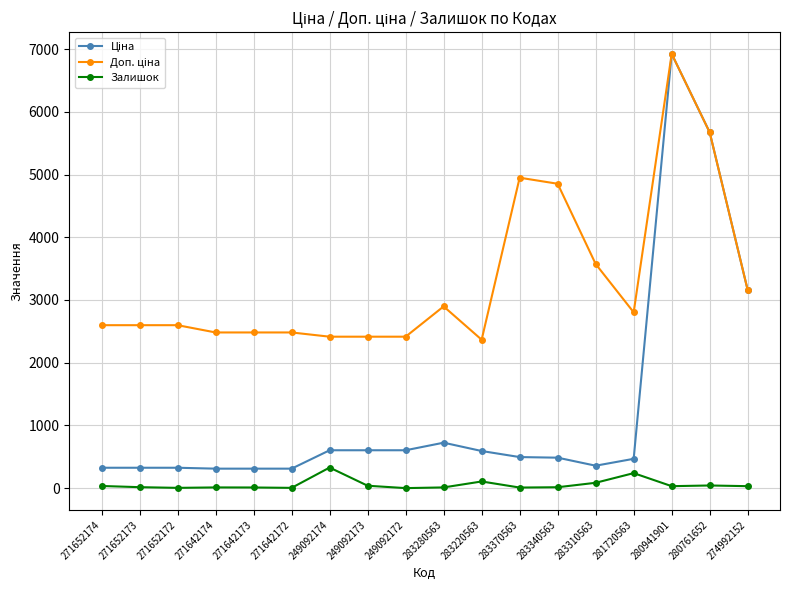

How many lines are shown in the chart?

3